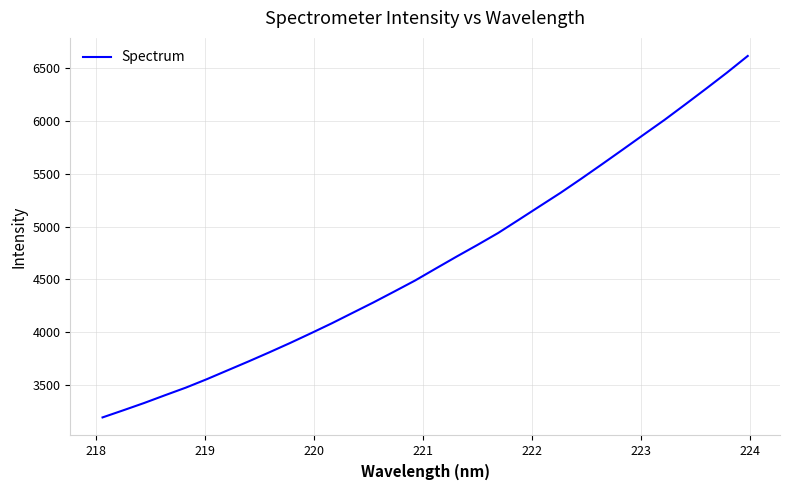

What is the maximum value shown in the chart?

6615.8